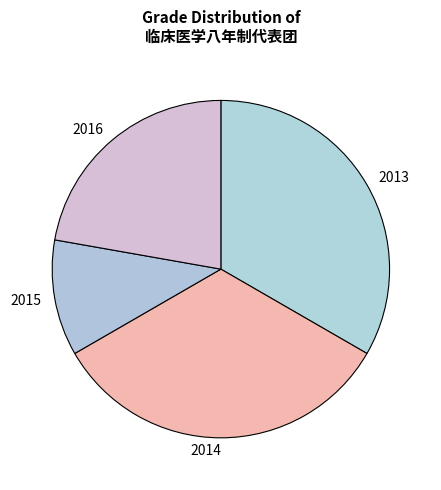

Is there any slice that represents more than half of the pie?

No